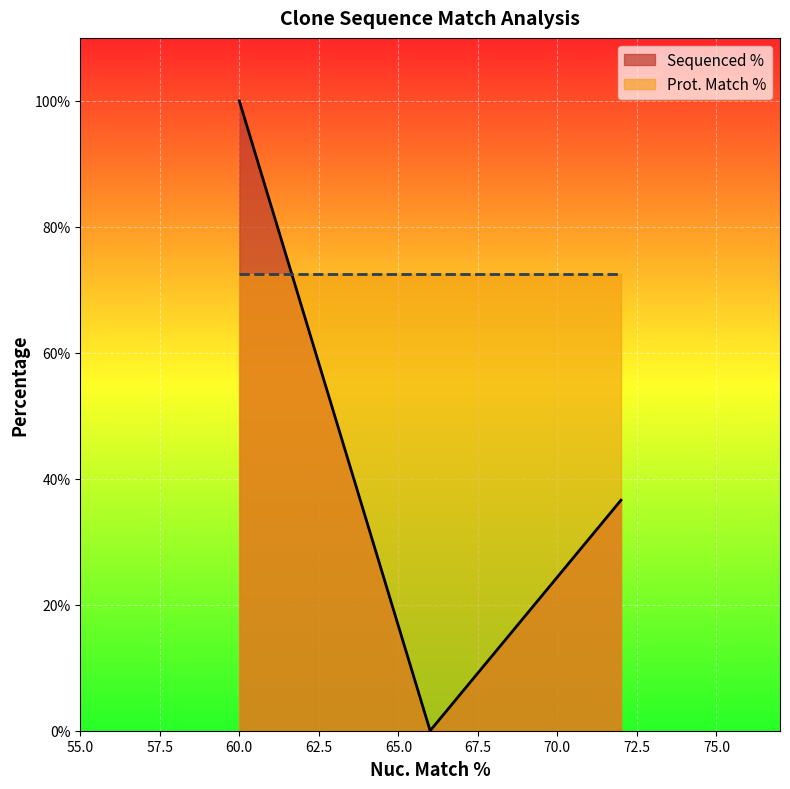

What is the highest value of the Prot. Match % series?

72.5